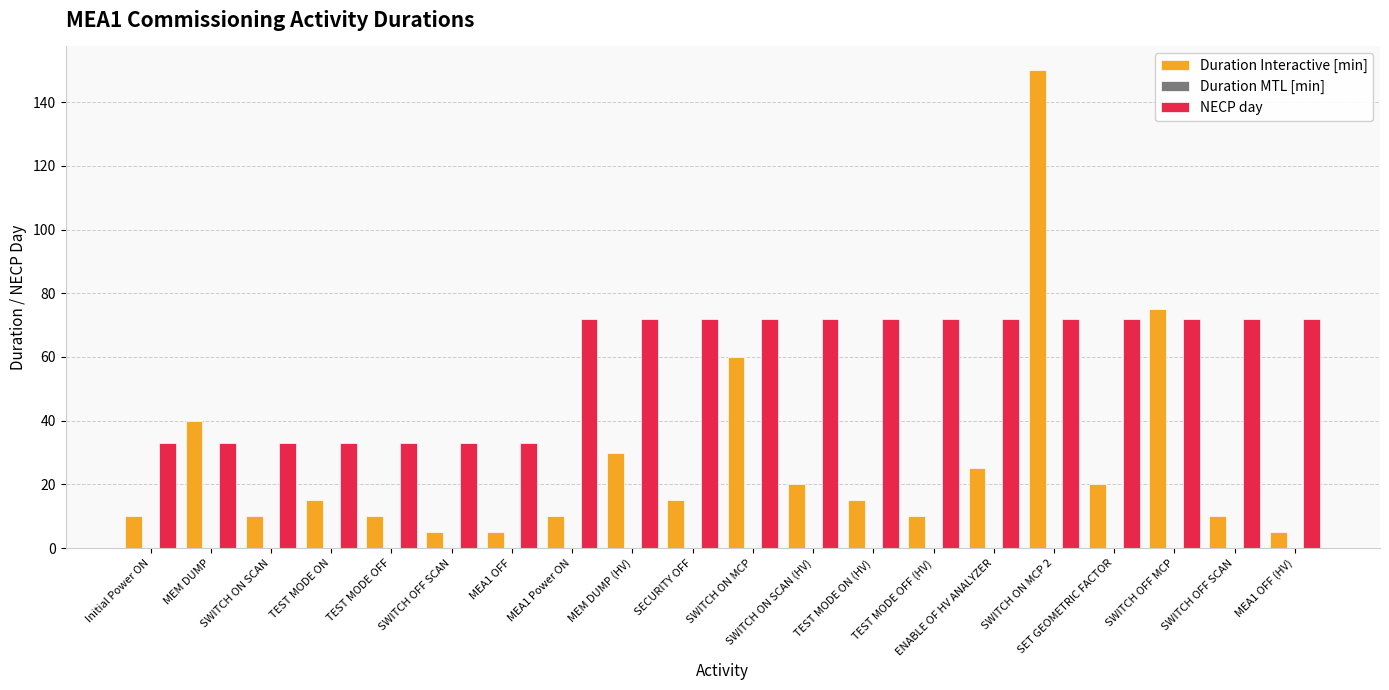

How many bars are there in total?

40